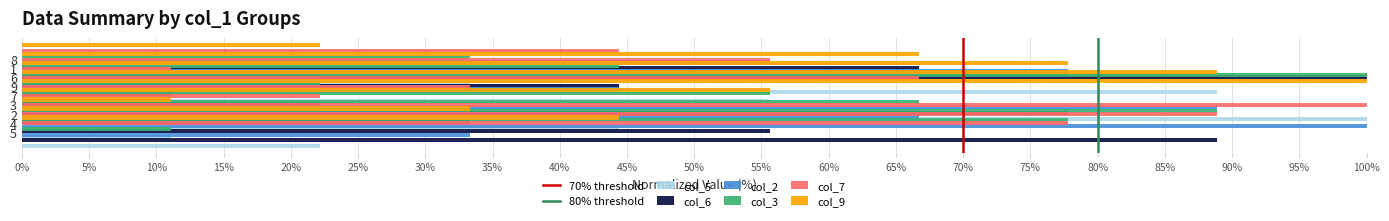

Is the value of col_6 at 6 greater than the value of col_5 at 2?

No